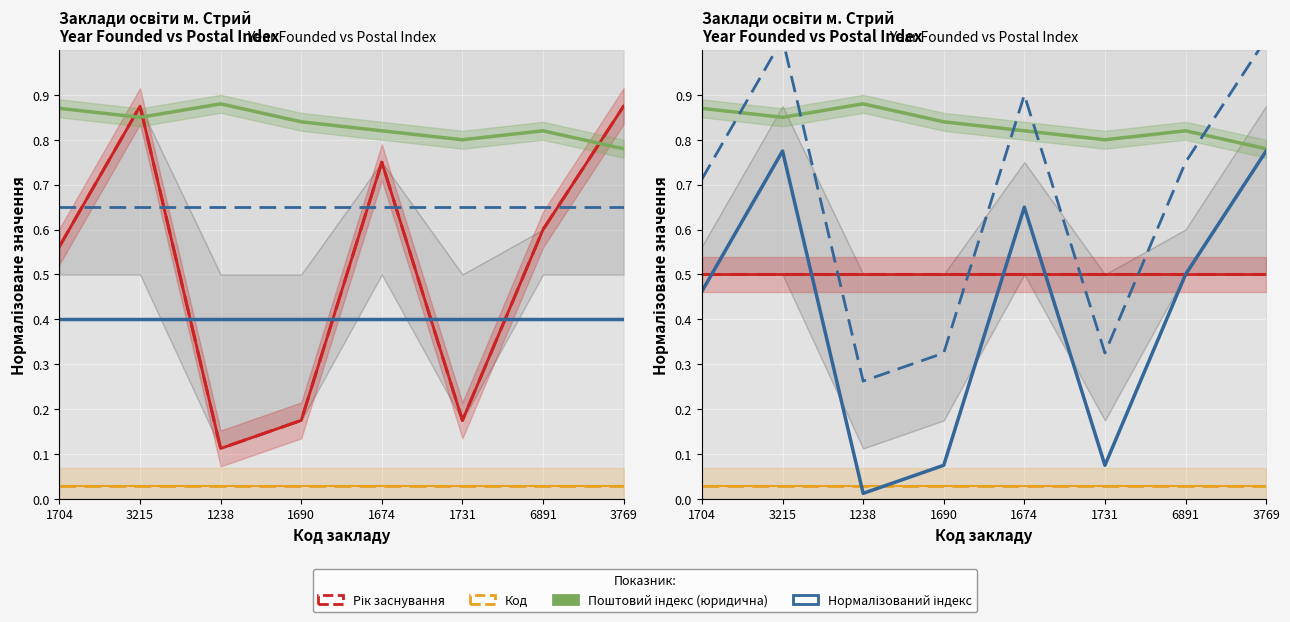

True or false: Код and Поштовий індекс (юридична) cross at least once.

False